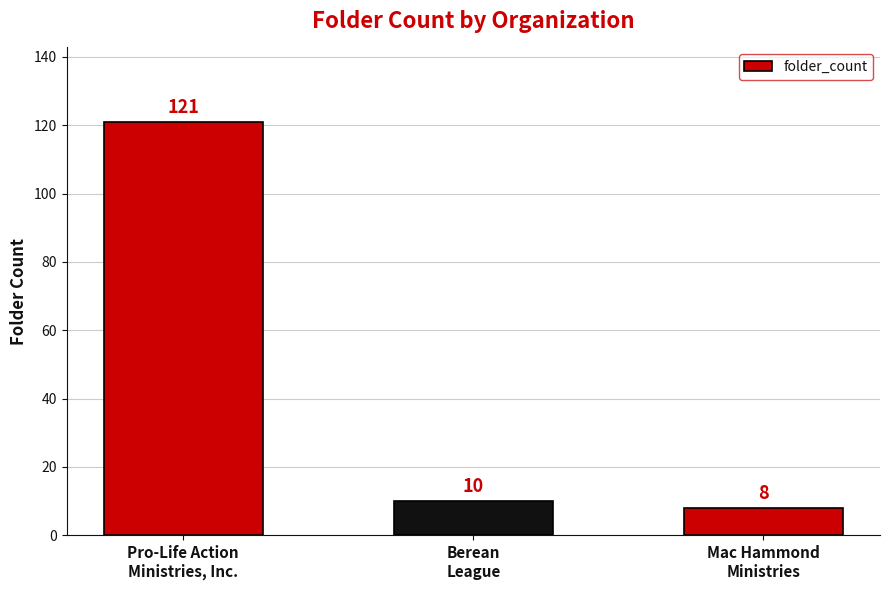

Which category has the lowest value across all series?

Mac Hammond
Ministries